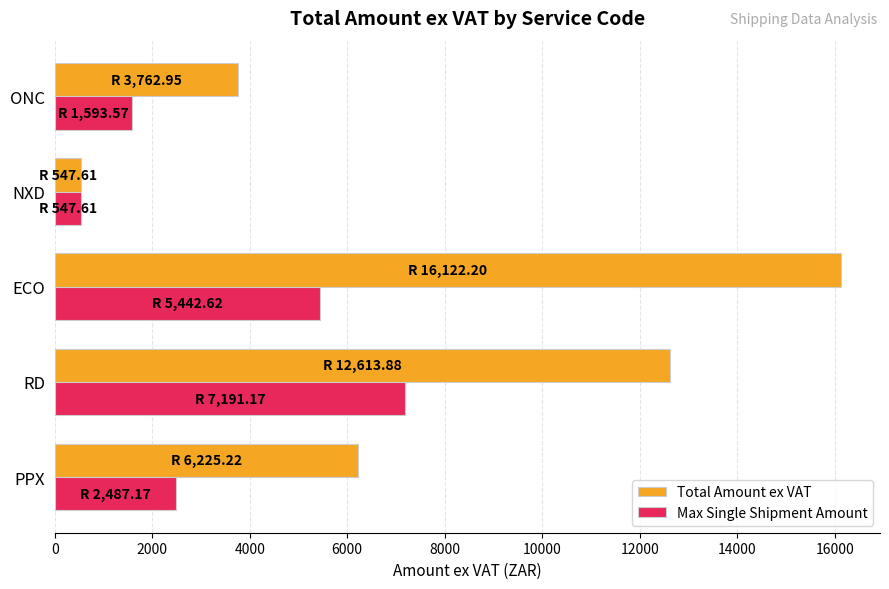

Rank the series by their average value, from highest to lowest.

Total Amount ex VAT, Max Single Shipment Amount